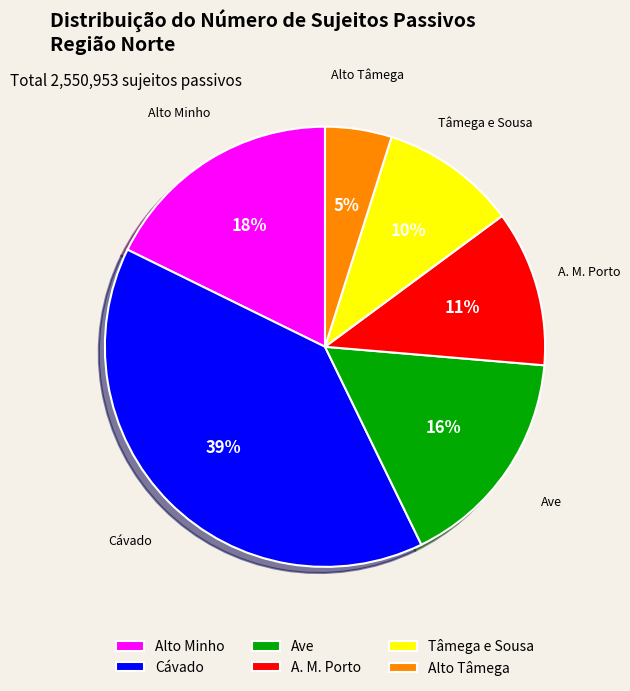

Combined, do A. M. Porto and Alto Minho account for over 50%?

No